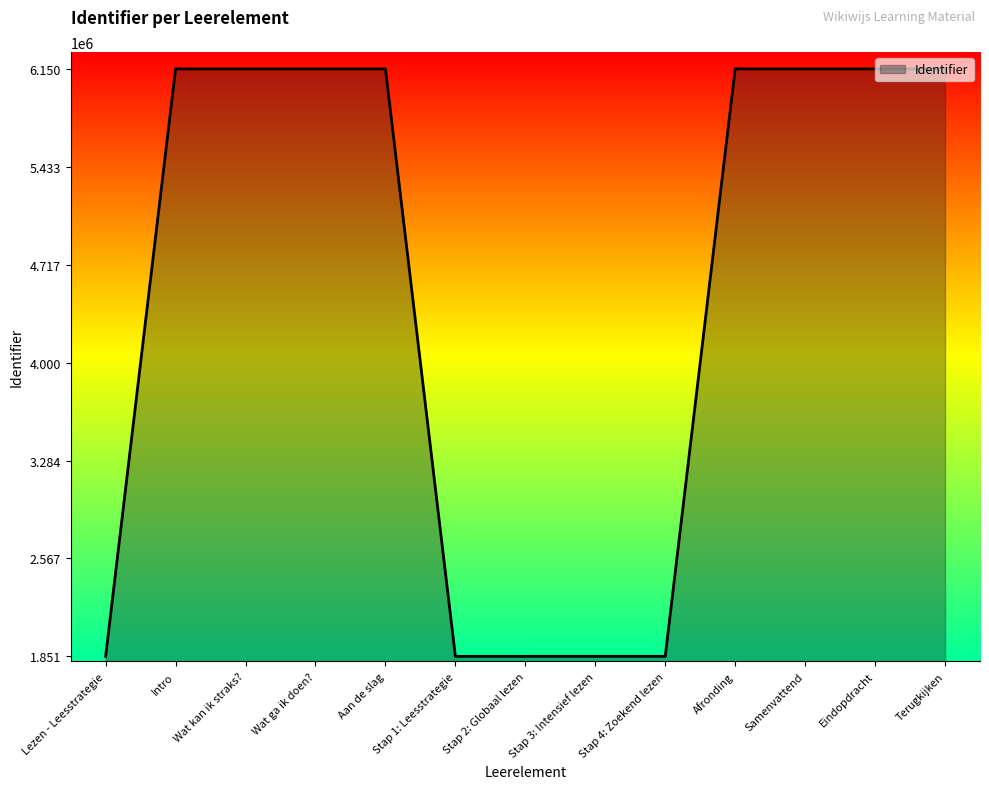

What is the approximate value at Stap 1: Leesstrategie?

1850920